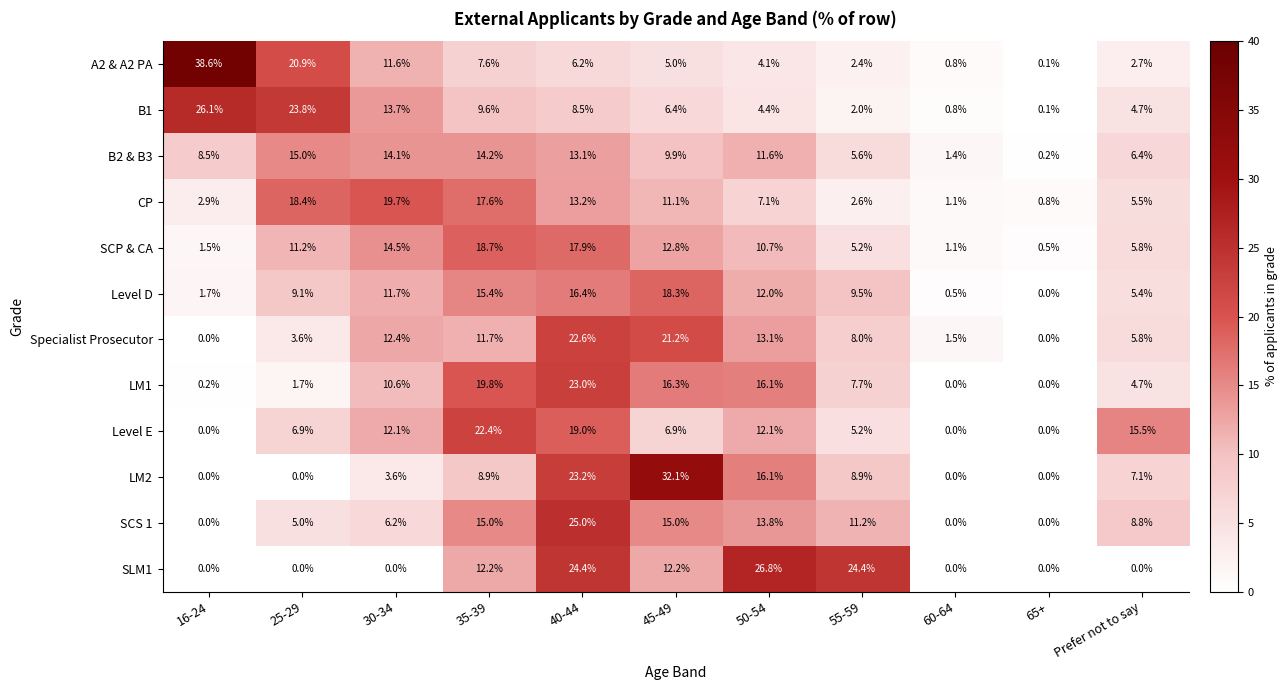

True or false: SCS 1 has a value of 13.8 at Prefer not to say.

False